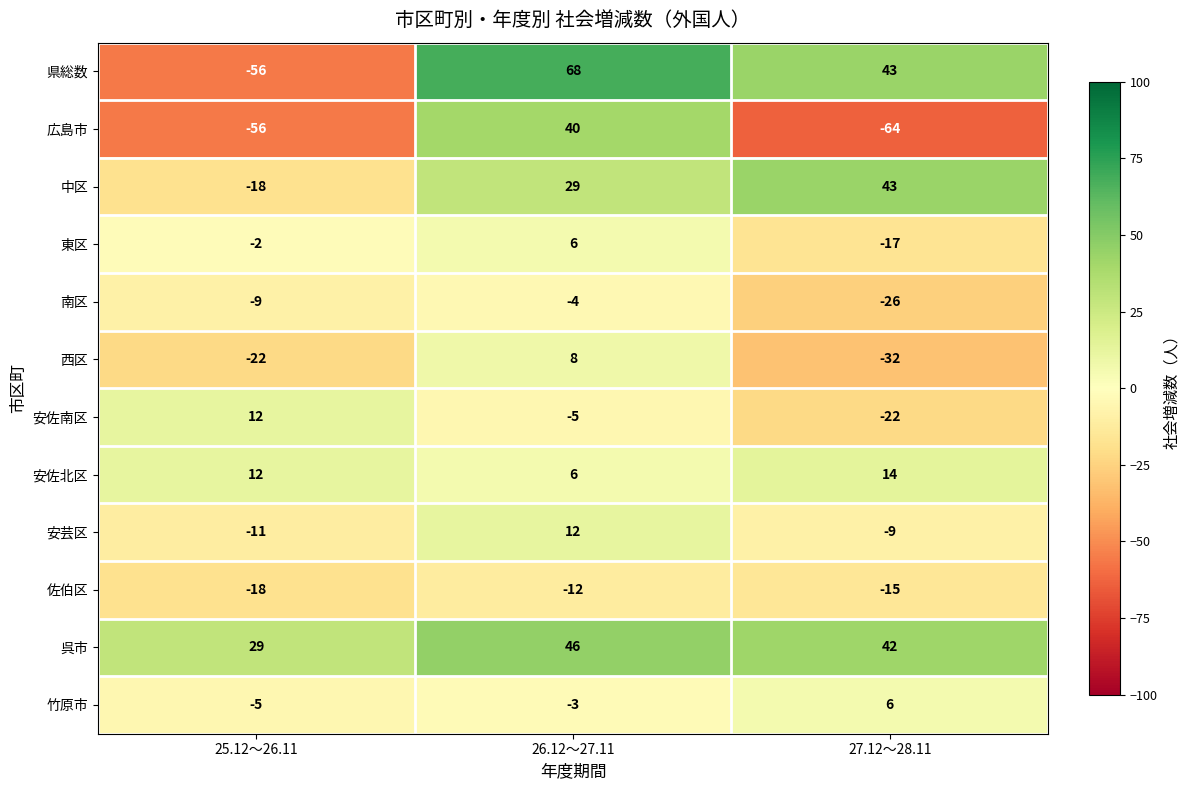

Count the number of categories in the chart.

3